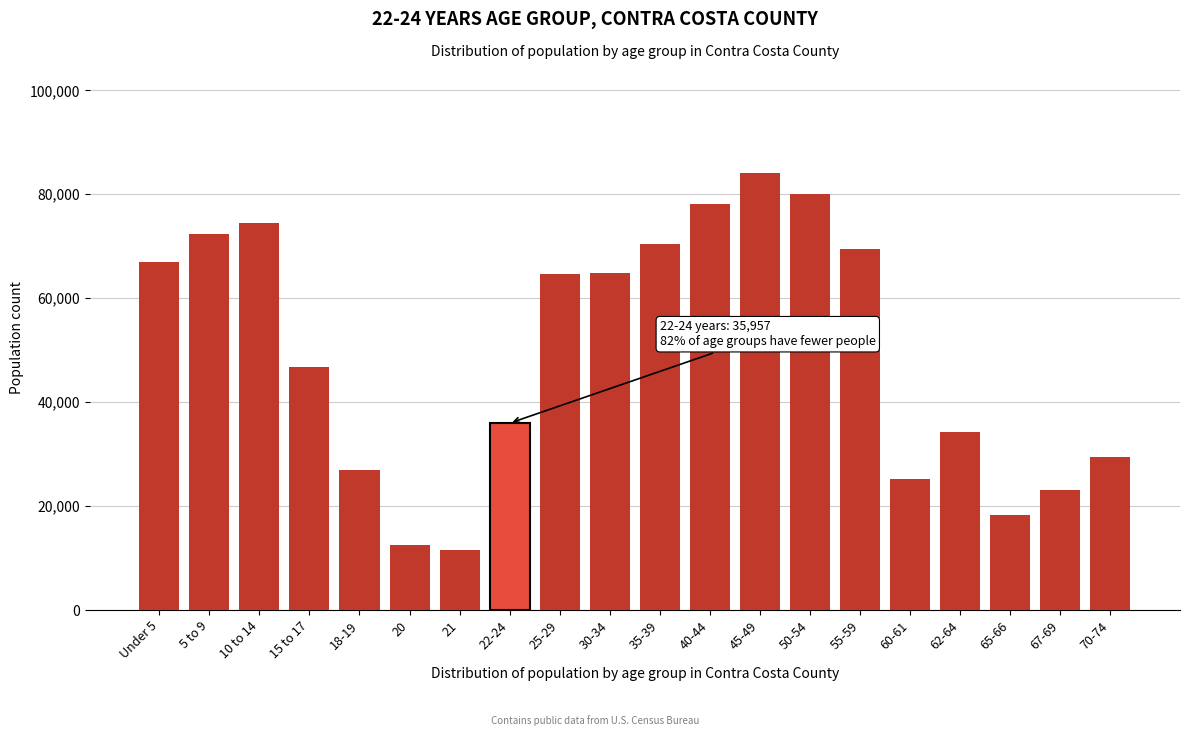

What is the average value?

49465